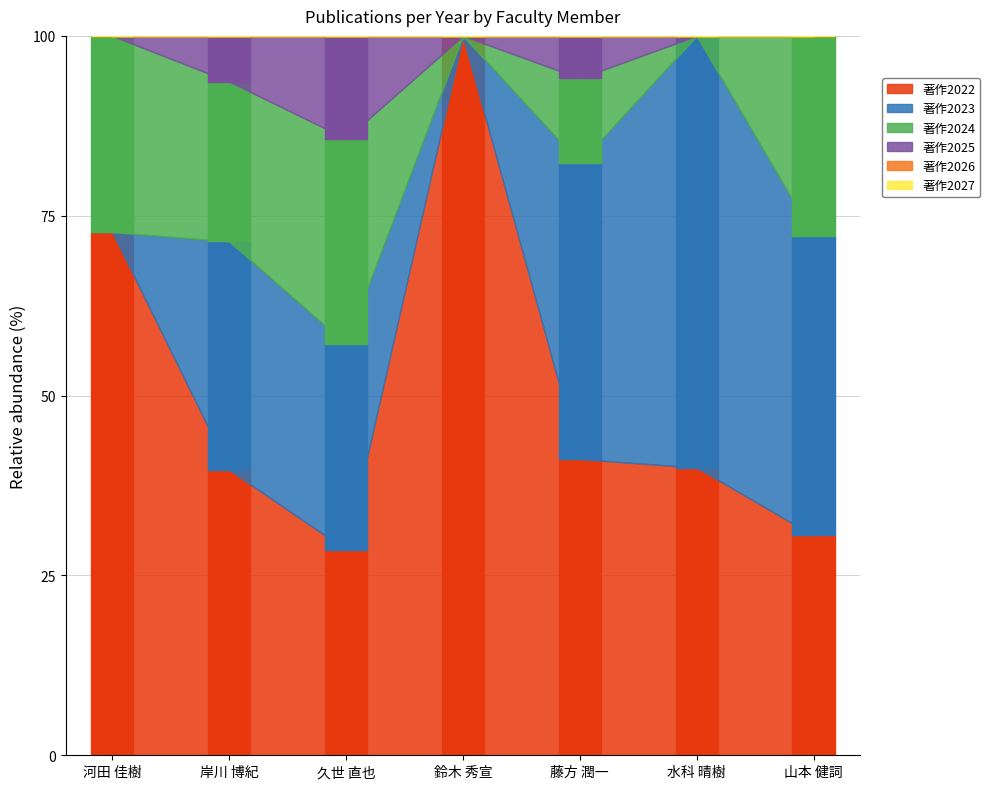

Reading left to right, what are all the values shown in this chart?

著作2022: 8	25	16	7	14	10	11
著作2023: 0	20	16	0	14	15	15
著作2024: 3	14	16	0	4	0	10
著作2025: 0	4	8	0	2	0	0
著作2026: 0	0	0	0	0	0	0
著作2027: 0	0	0	0	0	0	0